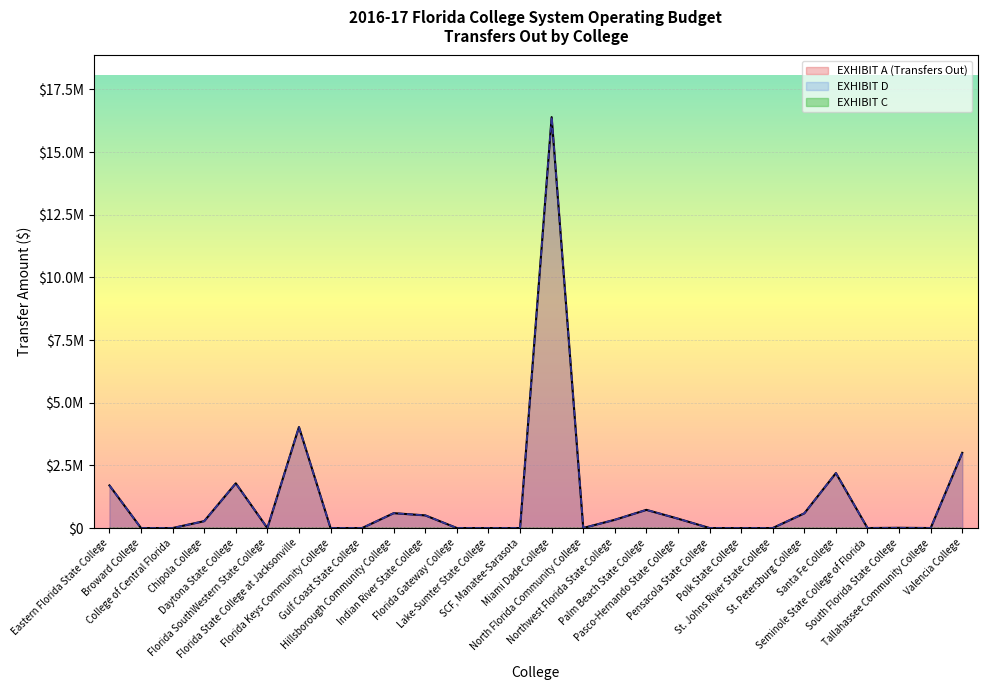

At which label does EXHIBIT A (Transfers Out) first exceed 10000?

Eastern Florida State College